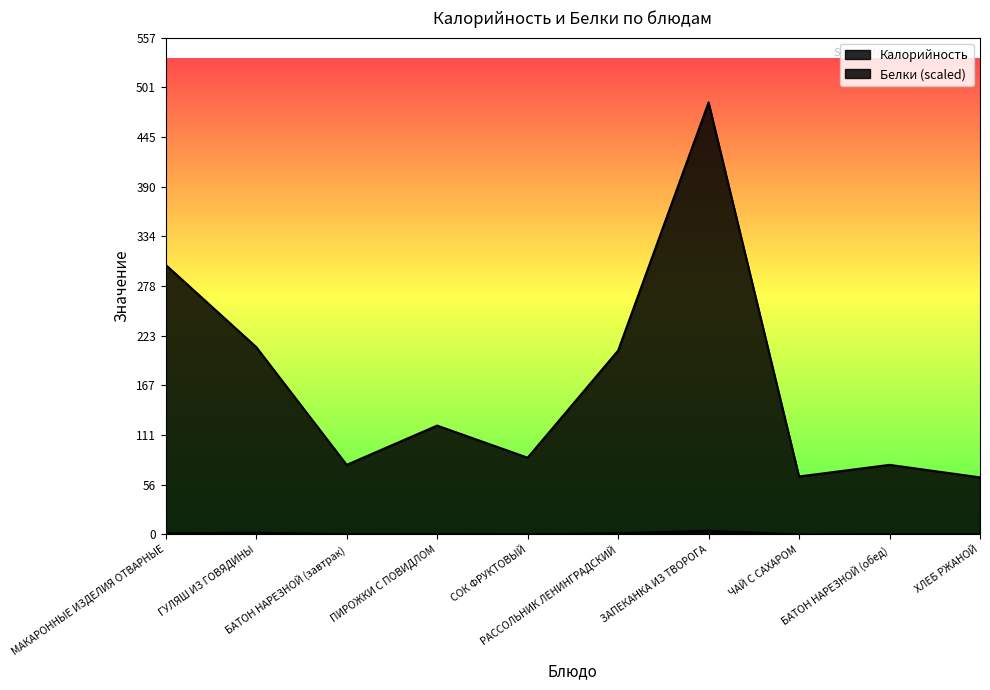

Reading left to right, what are all the values shown in this chart?

Калорийность: МАКАРОННЫЕ ИЗДЕЛИЯ ОТВАРНЫЕ=302.0	ГУЛЯШ ИЗ ГОВЯДИНЫ=210.0	БАТОН НАРЕЗНОЙ (завтрак)=78.0	ПИРОЖКИ С ПОВИДЛОМ=122.0	СОК ФРУКТОВЫЙ=86.0	РАССОЛЬНИК ЛЕНИНГРАДСКИЙ=206.0	ЗАПЕКАНКА ИЗ ТВОРОГА=484.0	ЧАЙ С САХАРОМ=65.0	БАТОН НАРЕЗНОЙ (обед)=78.0	ХЛЕБ РЖАНОЙ=64.0
Белки: МАКАРОННЫЕ ИЗДЕЛИЯ ОТВАРНЫЕ=1.2	ГУЛЯШ ИЗ ГОВЯДИНЫ=1.9	БАТОН НАРЕЗНОЙ (завтрак)=0.3	ПИРОЖКИ С ПОВИДЛОМ=0.6	СОК ФРУКТОВЫЙ=0.1	РАССОЛЬНИК ЛЕНИНГРАДСКИЙ=1.3	ЗАПЕКАНКА ИЗ ТВОРОГА=4.2	ЧАЙ С САХАРОМ=0.0	БАТОН НАРЕЗНОЙ (обед)=0.3	ХЛЕБ РЖАНОЙ=0.3